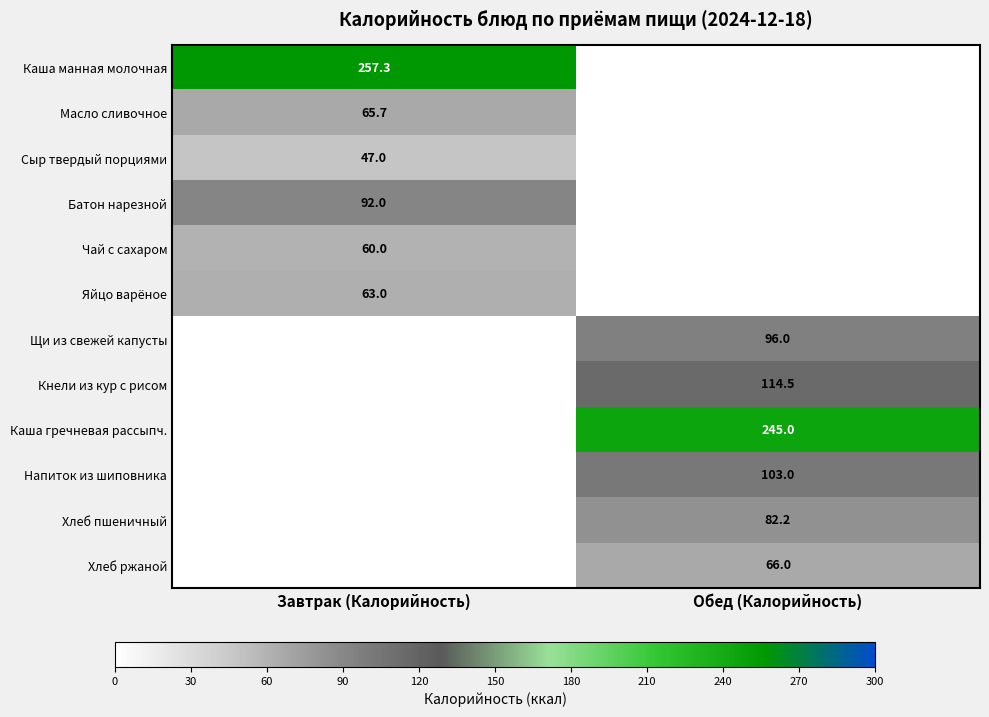

Is the value of Батон нарезной at Завтрак (Калорийность) greater than the value of Каша манная молочная at Завтрак (Калорийность)?

No